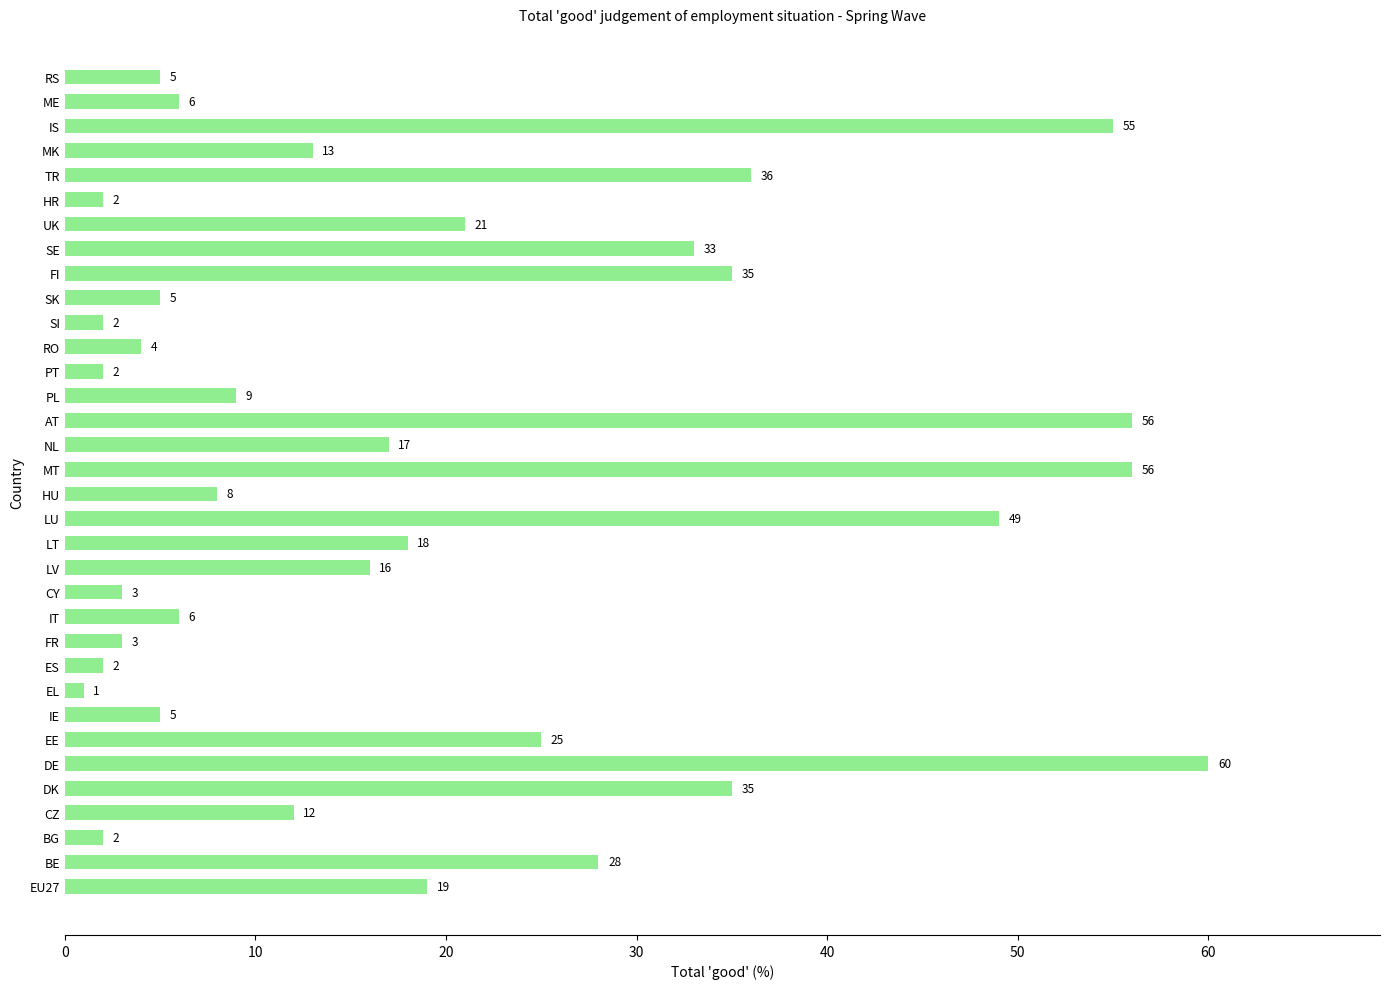

Are the bars horizontal?

Yes